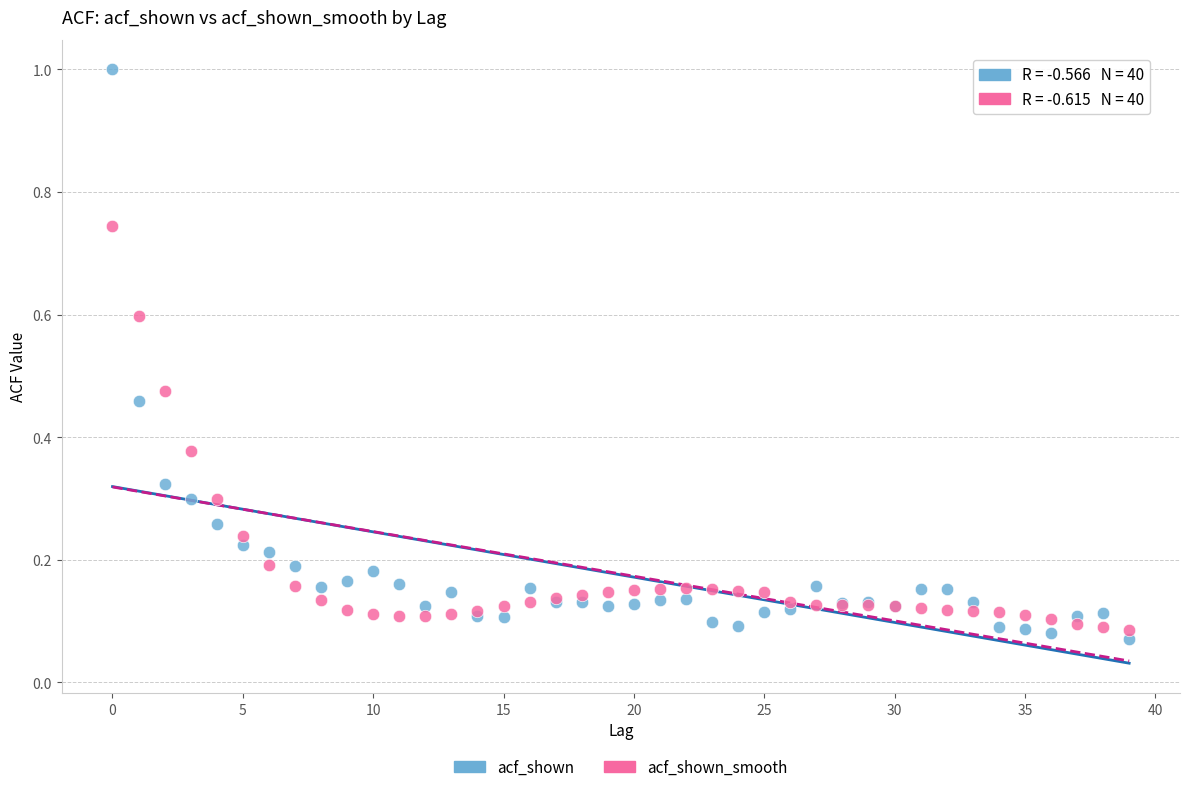

What are all the series names shown in the legend?

acf_shown, acf_shown_smooth